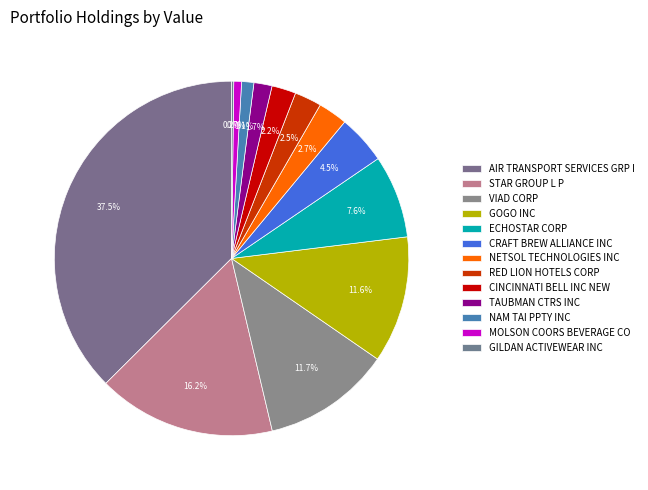

Is it true that MOLSON COORS BEVERAGE CO is 1% of the pie?

True